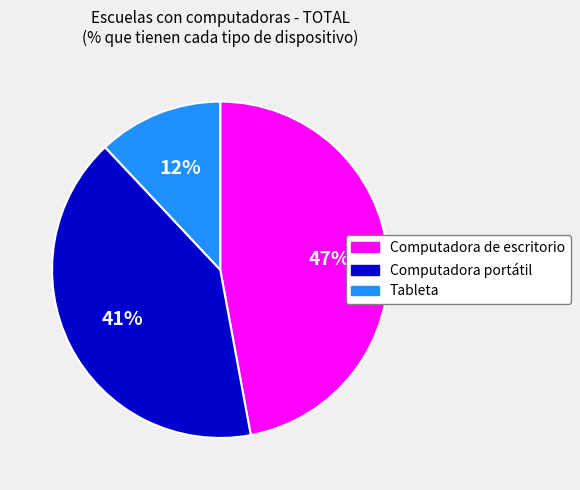

To the nearest percent, what is the combined percentage of Tableta and Computadora portátil?

53%